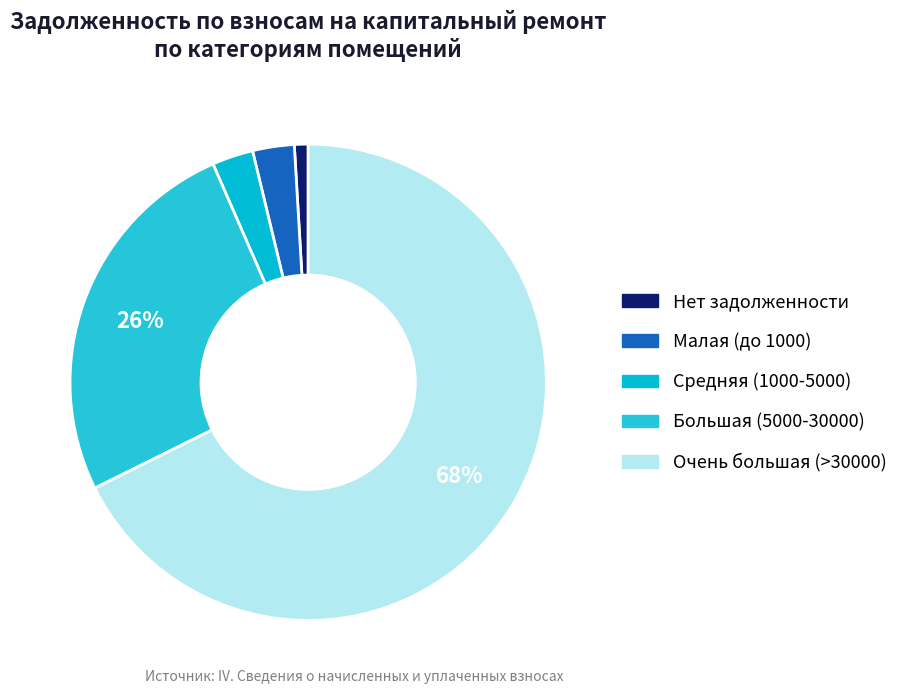

How many slices are in this pie chart?

5